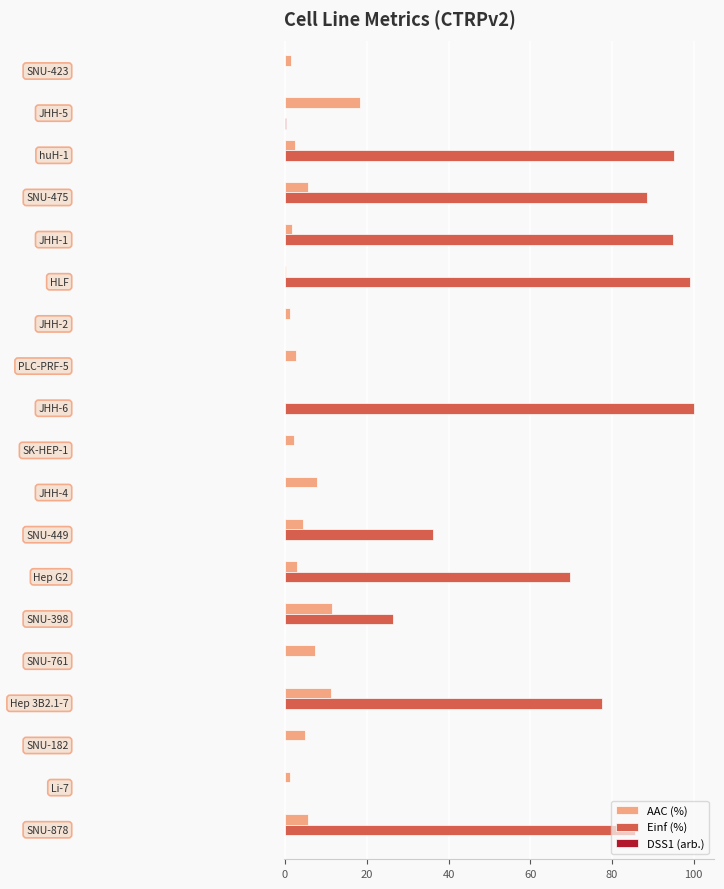

Count the number of categories in the chart.

19